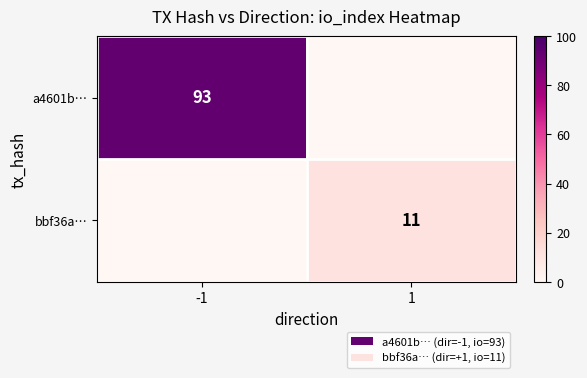

Which label corresponds to the largest value in the chart?

-1